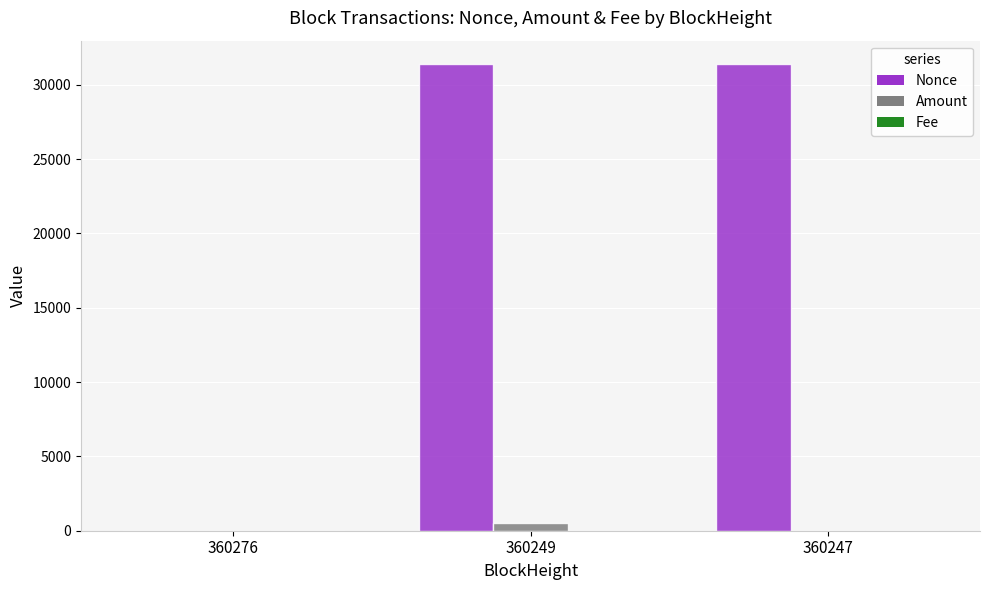

Count the number of categories in the chart.

3